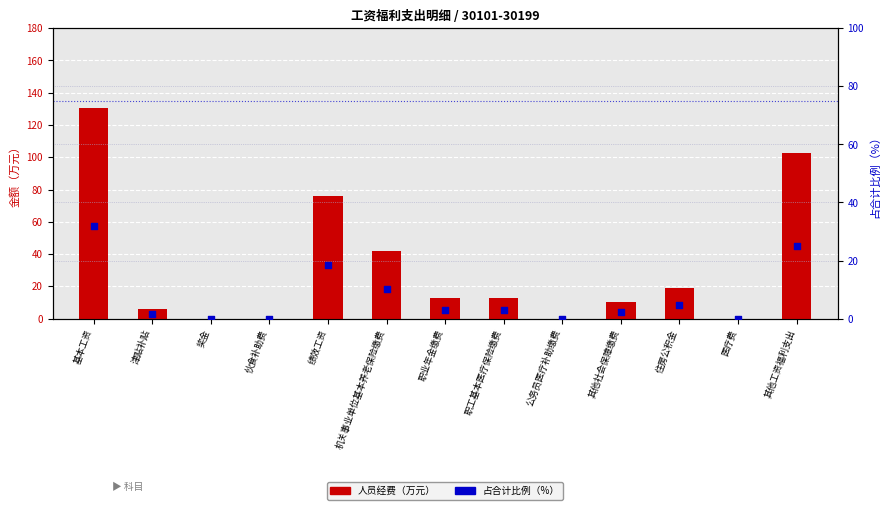

Which series has the largest total across all categories?

人员经费（万元）